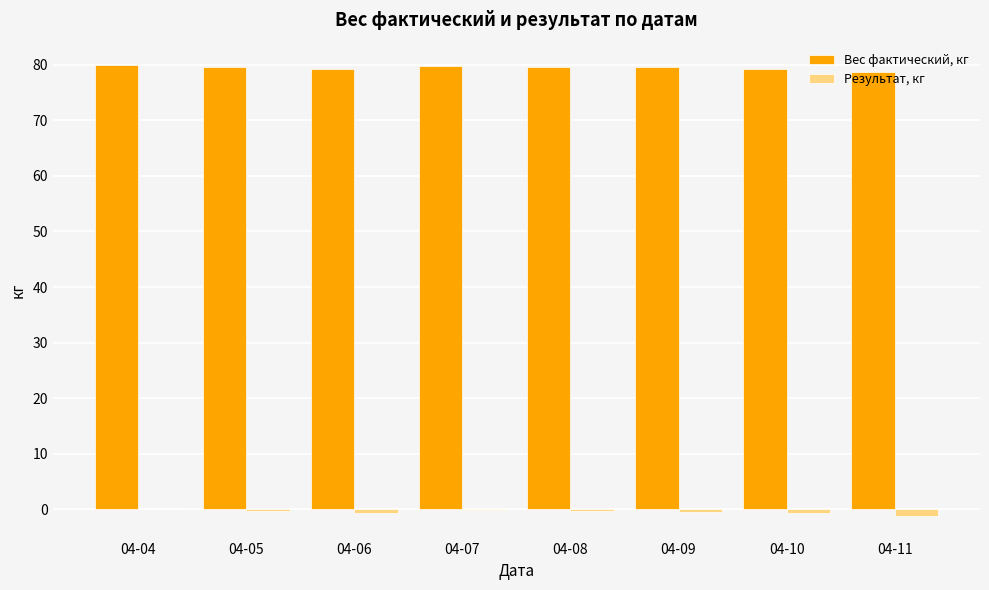

Which series has the largest total across all categories?

Вес фактический, кг